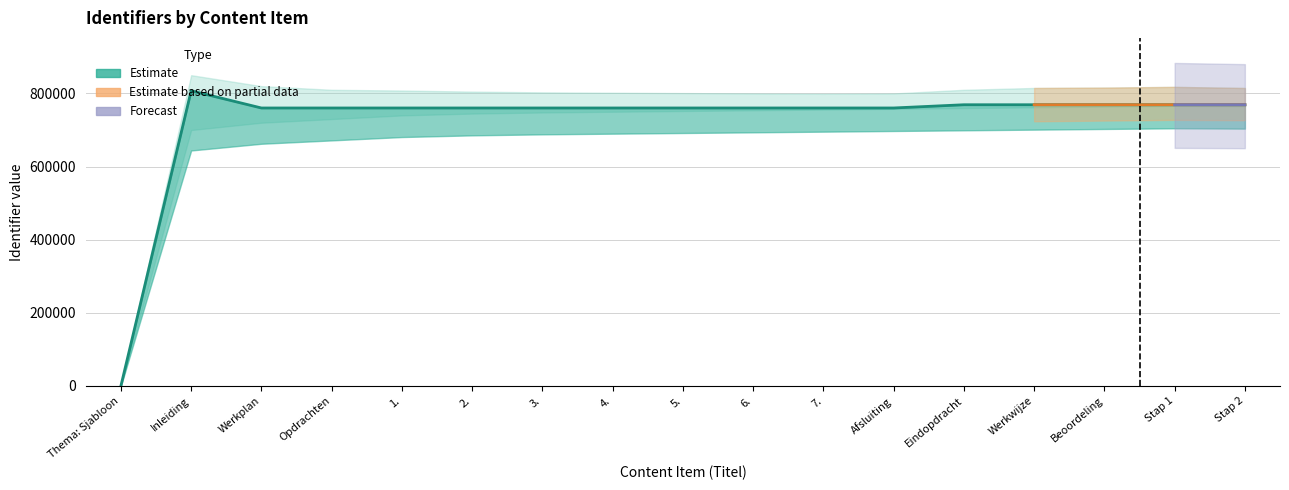

At which category does the data reach its first local peak?

Inleiding